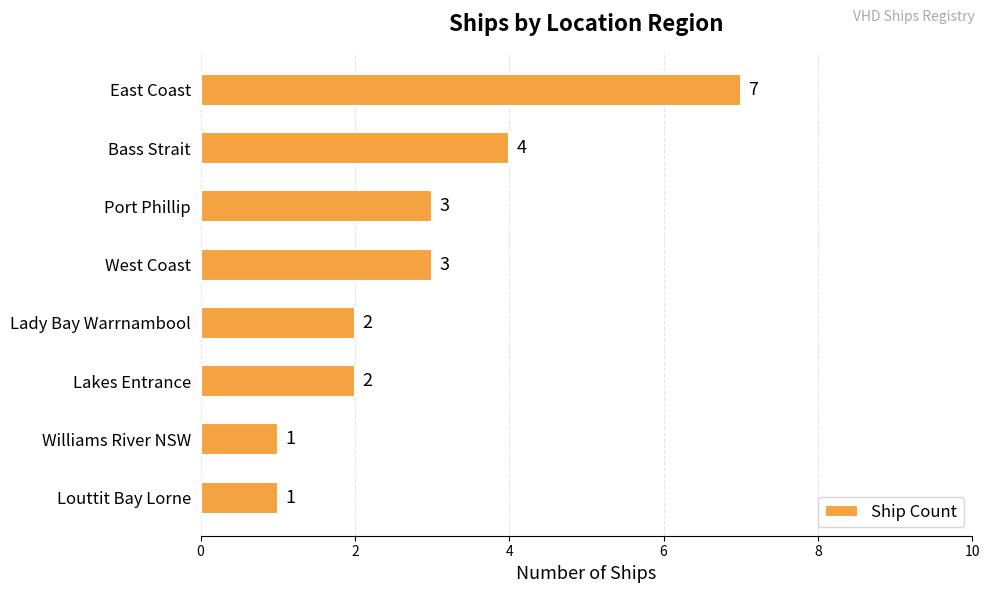

How many data points are less than 3?

4